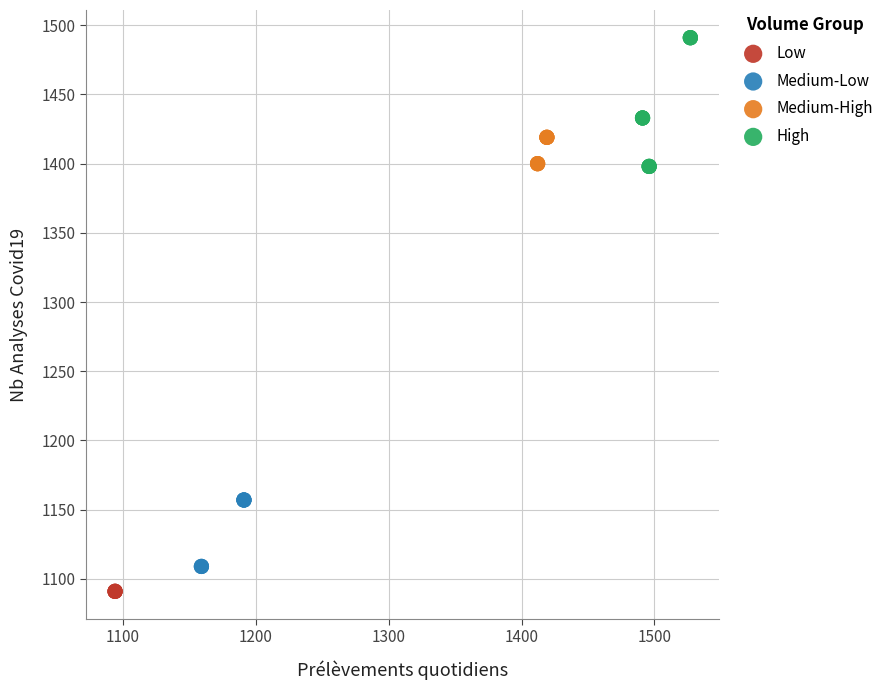

Which series contains the highest Y value?

High